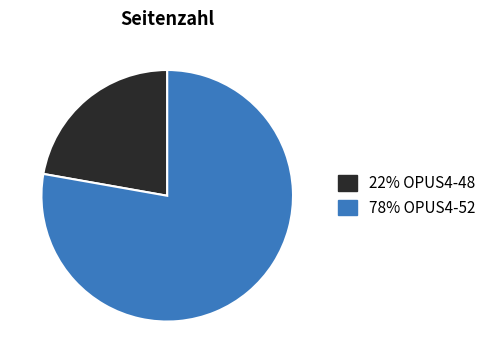

Does any single category account for the majority?

Yes